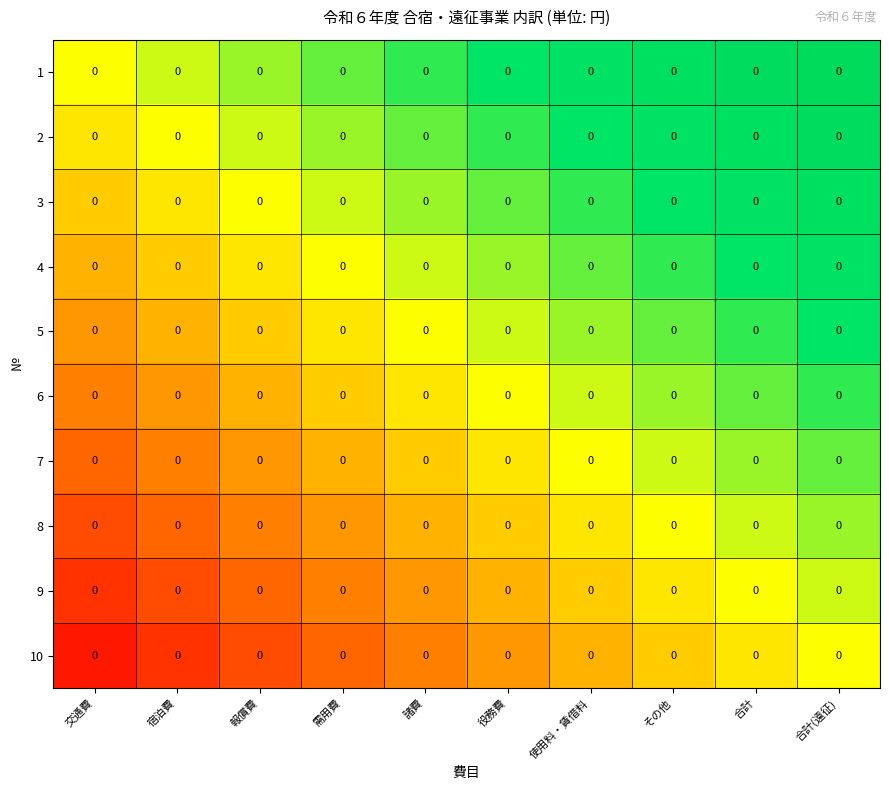

Is the value of 5 at 報償費 greater than the value of 4 at 合計?

No